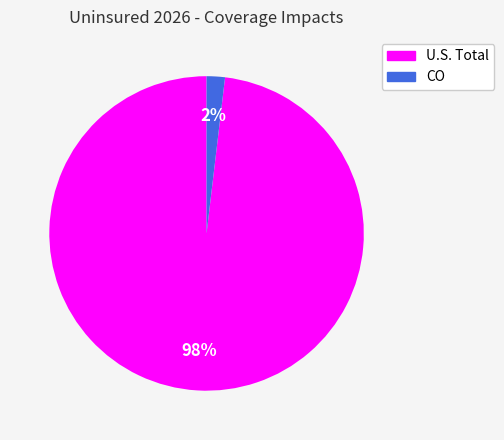

Do U.S. Total and CO together represent more than half of the pie?

Yes